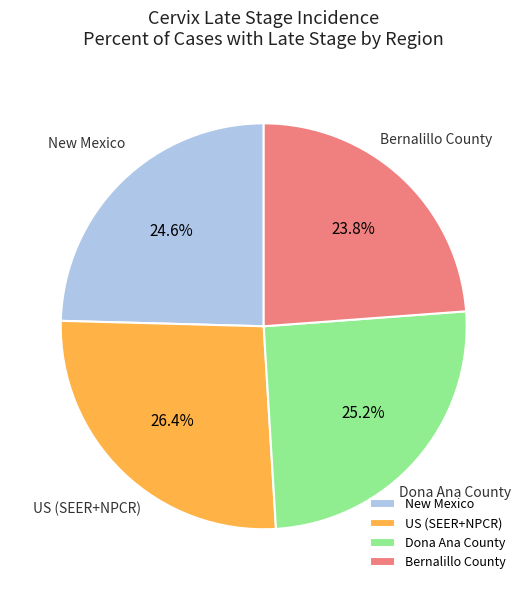

What percentage is the Bernalillo County slice, to the nearest percent?

24%